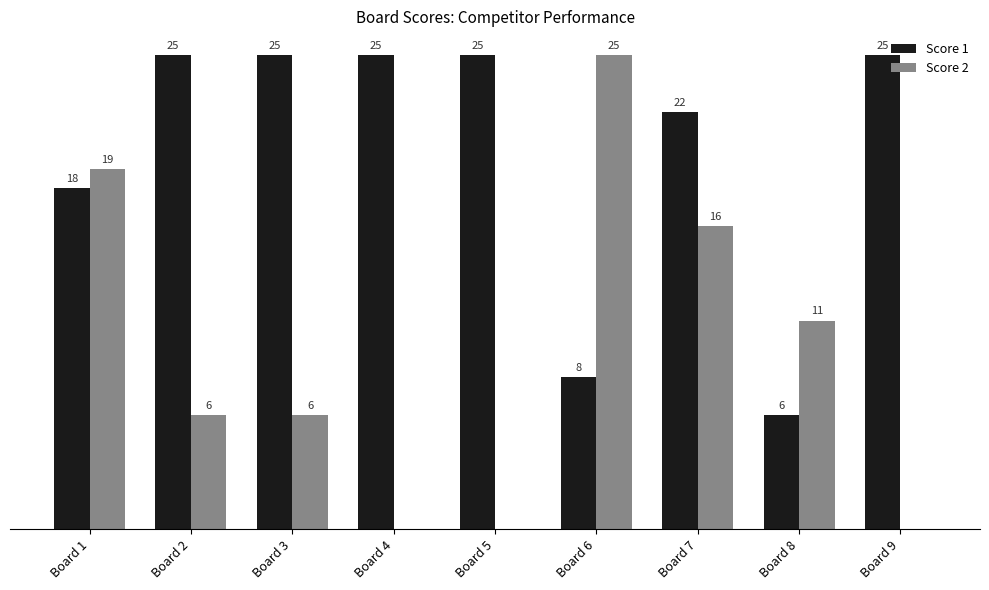

Which series changed the most between Board 3 and Board 8?

Score 1